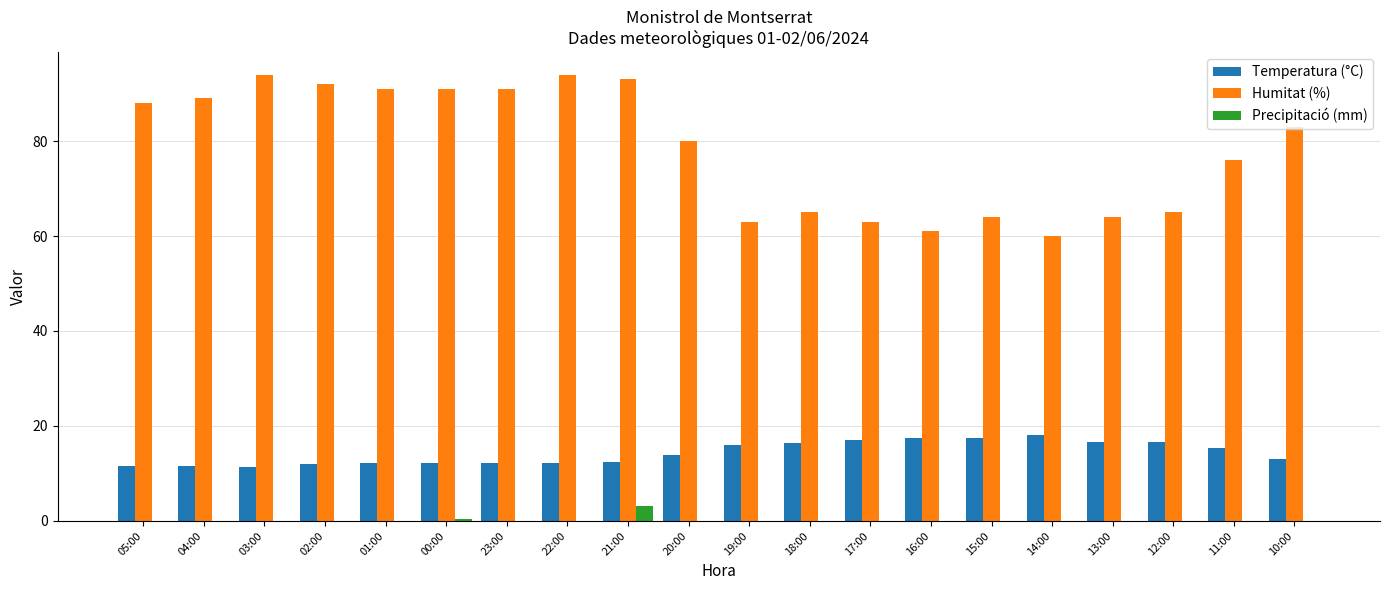

Is the value of Precipitació (mm) at 19:00 greater than the value of Temperatura (°C) at 02:00?

No